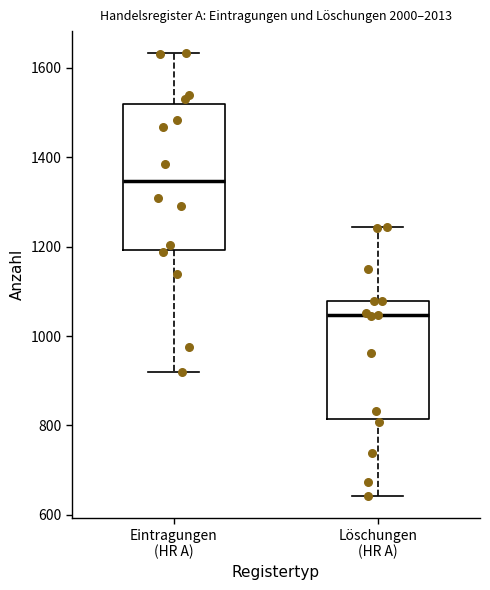

Which box's median line is the lowest?

Löschungen (HR A)